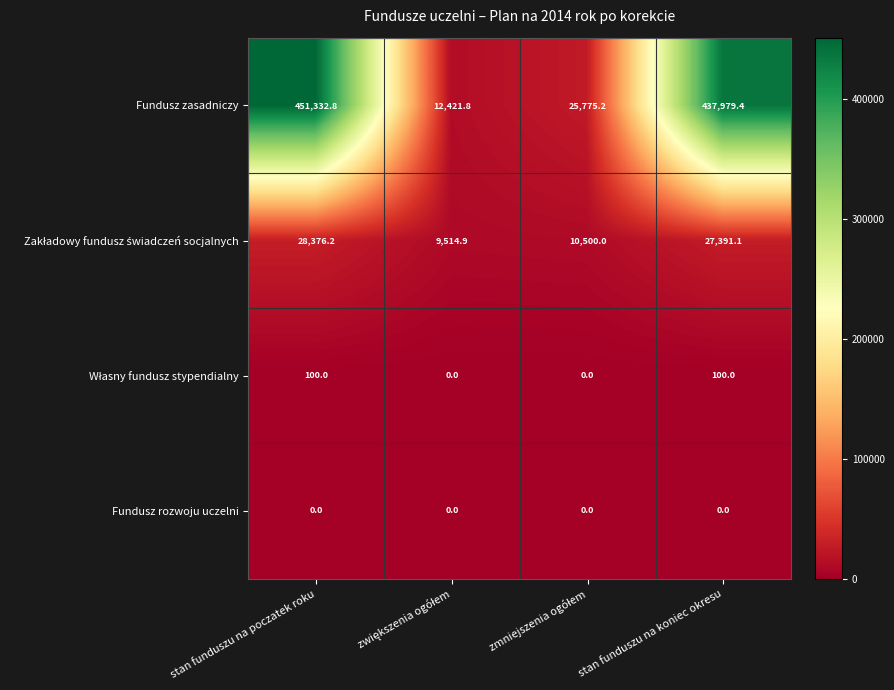

At which category is the sum across all series the highest?

stan funduszu na poczatek roku